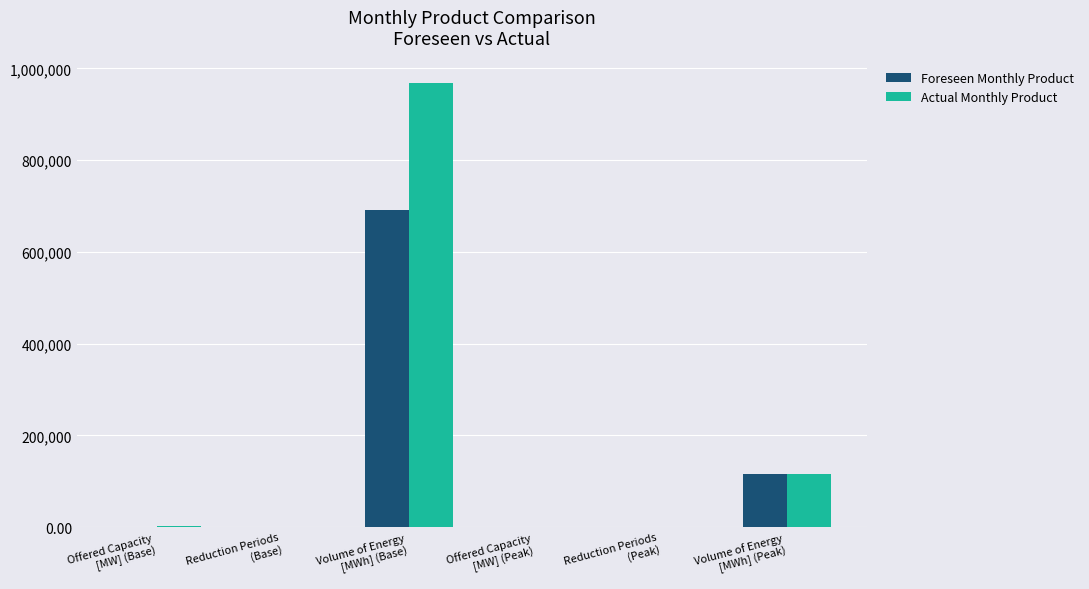

What is the sum of all Actual Monthly Product values?

1087187